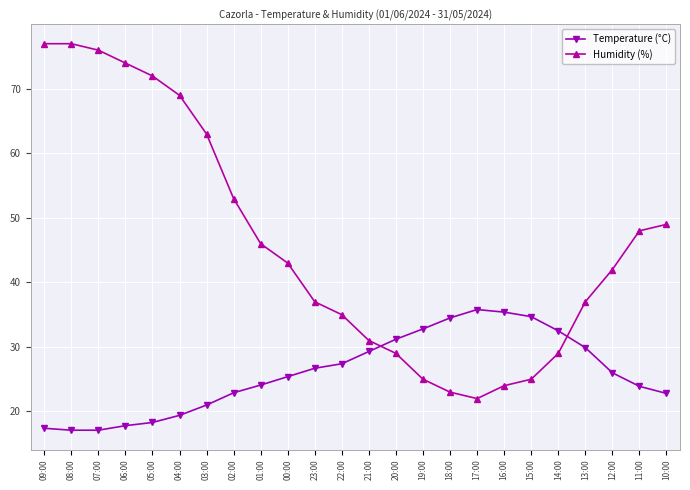

Where does the Temperature (°C) series first go above 26?

23:00